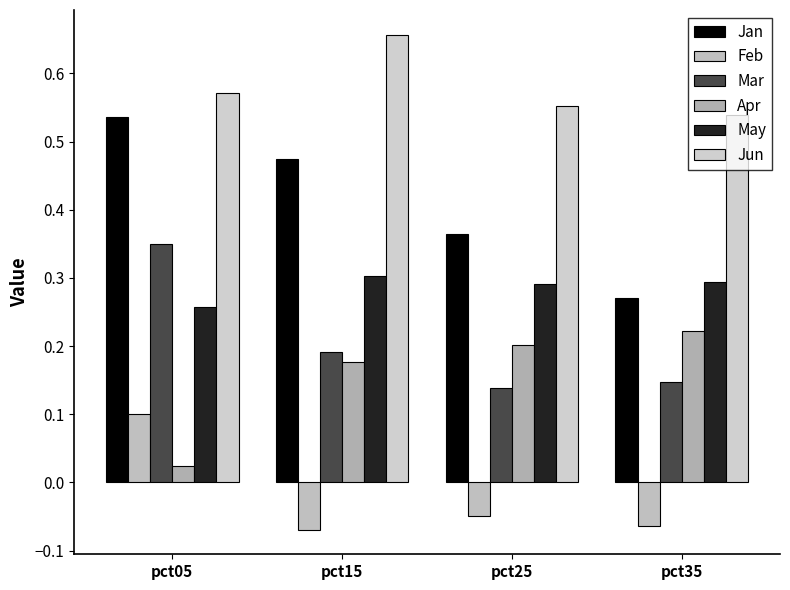

Is it true that Jun equals 0.8 at pct35?

False